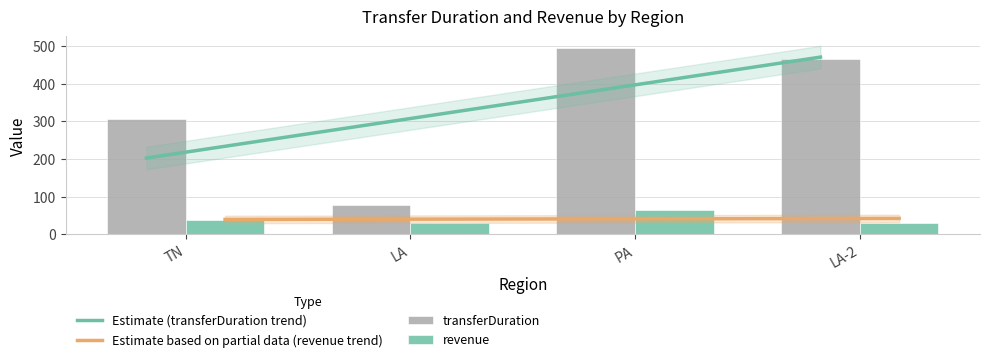

Which series has the largest total across all categories?

transferDuration